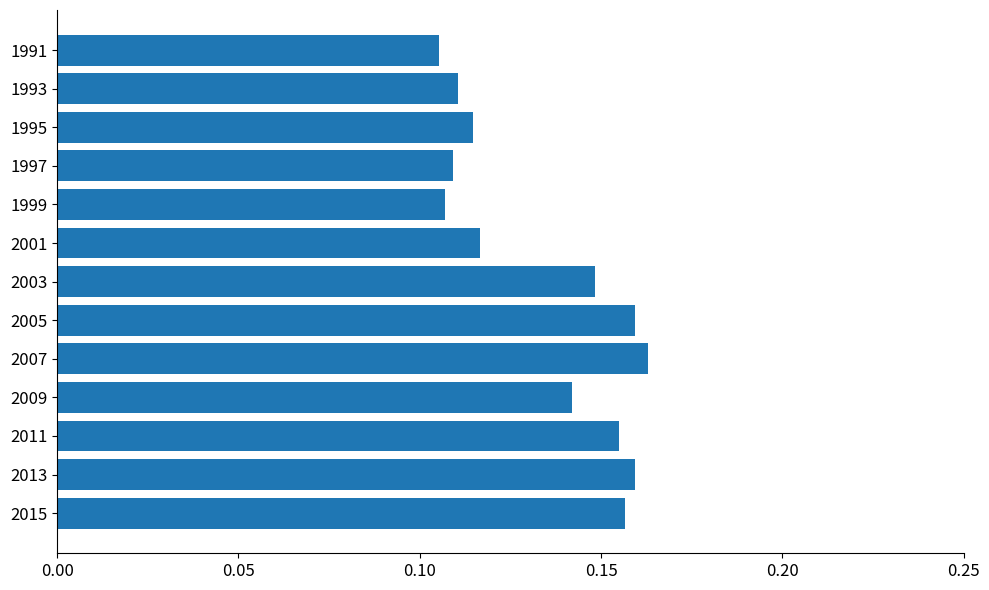

What is the sum of the values at 2011 and 1997?

0.3